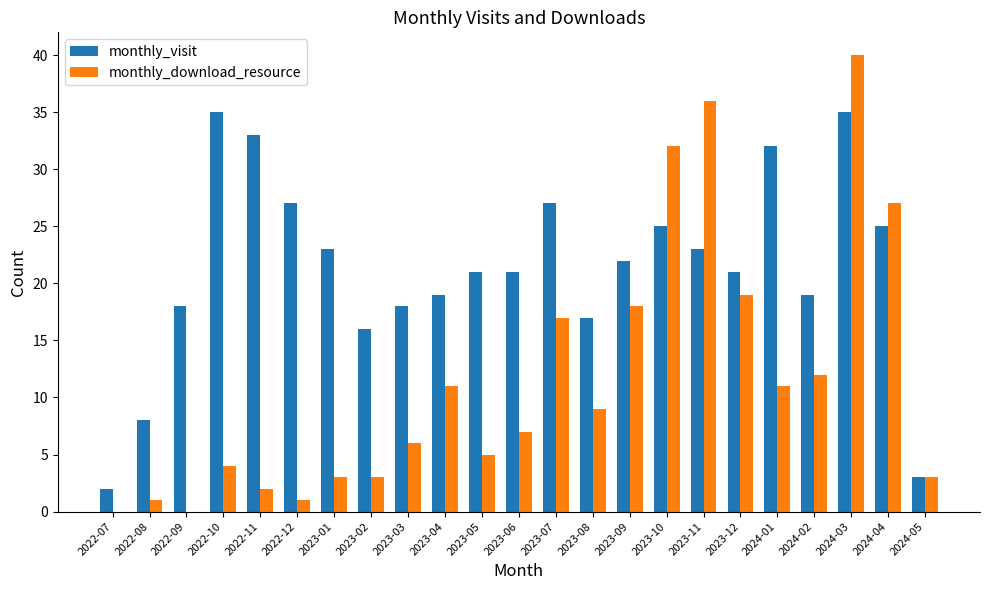

Reading left to right, what are all the values shown in this chart?

monthly_visit: 2	8	18	35	33	27	23	16	18	19	21	21	27	17	22	25	23	21	32	19	35	25	3
monthly_download_resource: 0	1	0	4	2	1	3	3	6	11	5	7	17	9	18	32	36	19	11	12	40	27	3